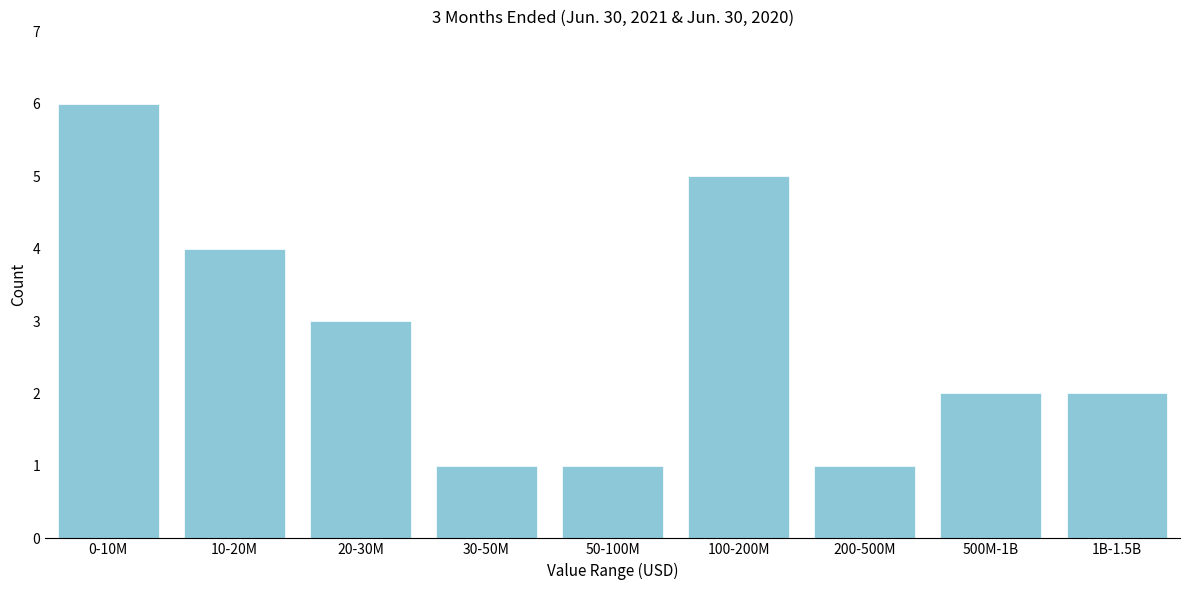

Reading right to left, list all the values displayed in this chart.

2	2	1	5	1	1	3	4	6